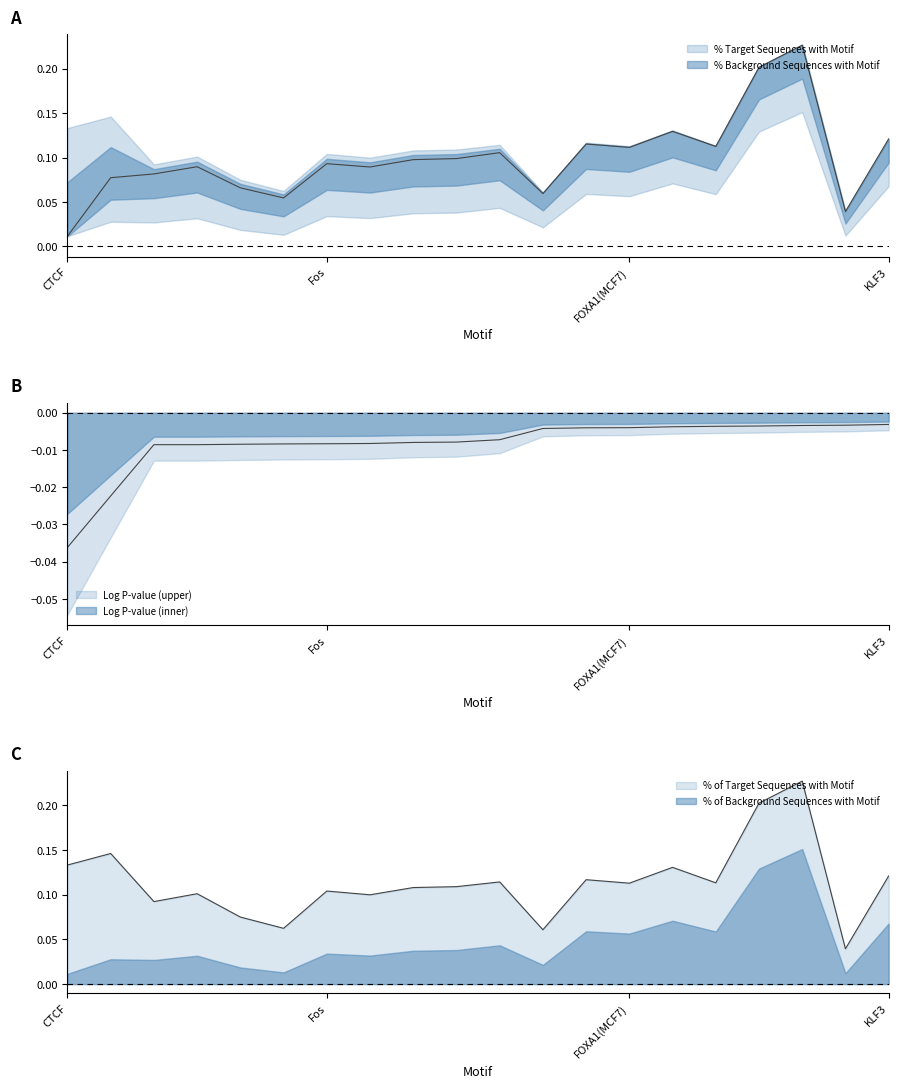

Rank the categories by value from highest to lowest.

Sp5, KLF1, BORIS, CTCF, FOXA1(LNCAP), KLF3, FOXM1, AP-1, Sp1, FOXA1(MCF7), Atf3, BATF, Fos, Fra1, JunB, Fra2, Fosl2, Jun-AP1, GRHL2, Bach2